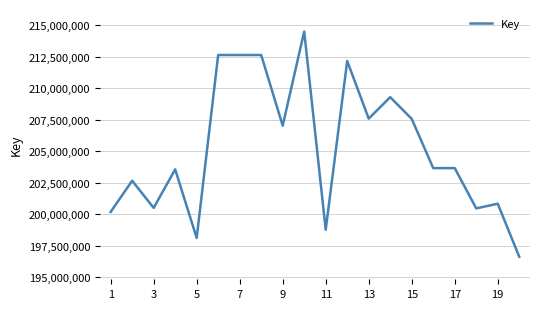

Count the number of categories in the chart.

20